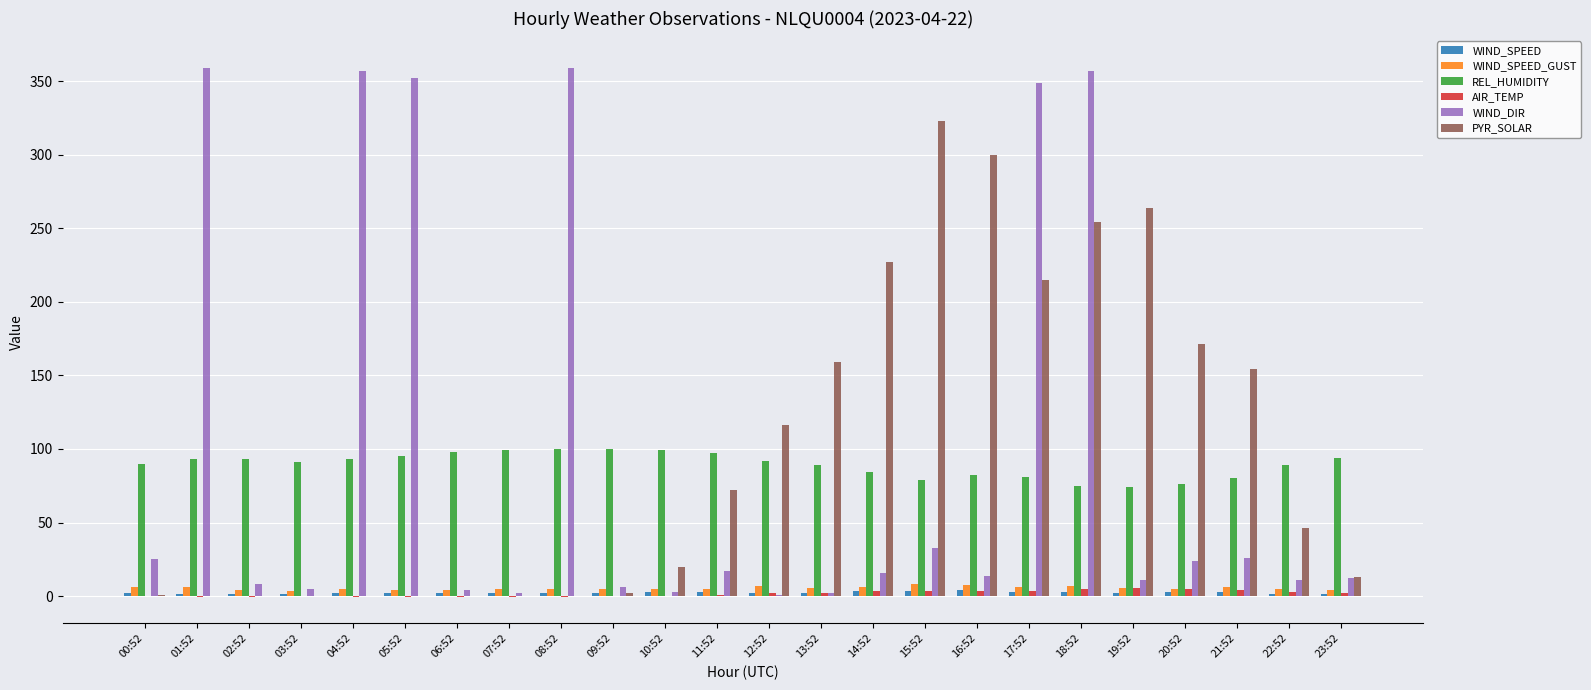

True or false: PYR_SOLAR has a value of 72.0 at 11:52.

True